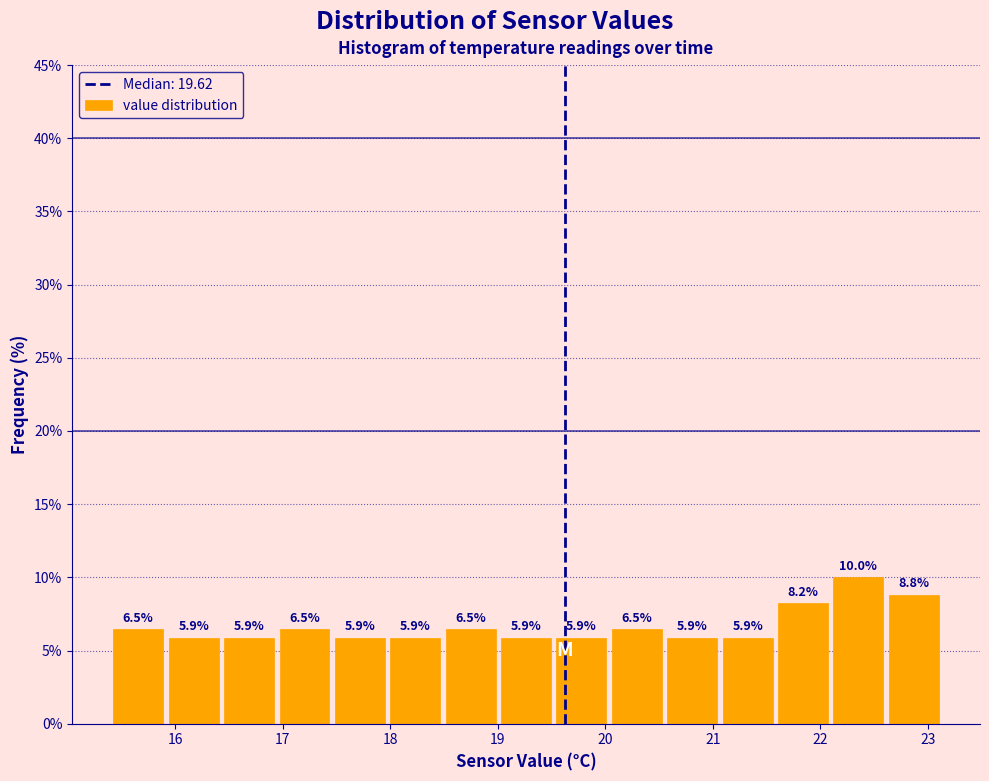

Reading left to right, list every bar in this chart as the range it spans on the x-axis followed by its height. The bar edges are not printed on the chart, so give them approximately, as read against the axis.

15.4 to 15.9: 6.5
15.9 to 16.4: 5.9
16.4 to 16.9: 5.9
16.9 to 17.5: 6.5
17.5 to 18.0: 5.9
18.0 to 18.5: 5.9
18.5 to 19.0: 6.5
19.0 to 19.5: 5.9
19.5 to 20.0: 5.9
20.0 to 20.6: 6.5
20.6 to 21.1: 5.9
21.1 to 21.6: 5.9
21.6 to 22.1: 8.2
22.1 to 22.6: 10.0
22.6 to 23.1: 8.8